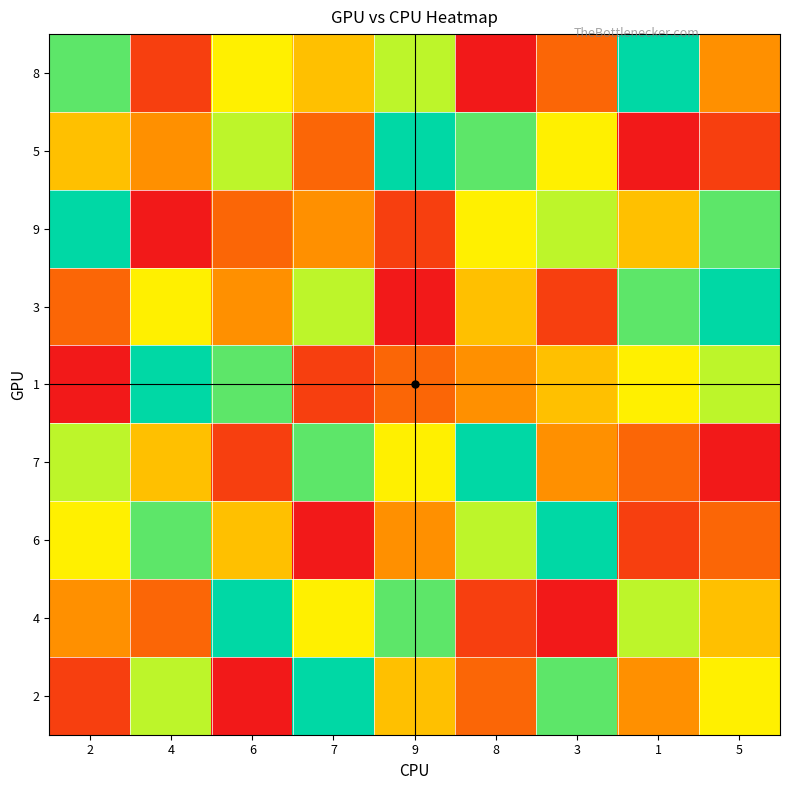

Reading right to left, transcribe all the data shown in this chart.

8: 5=4	1=9	3=3	8=1	9=7	7=5	6=6	4=2	2=8
5: 5=2	1=1	3=6	8=8	9=9	7=3	6=7	4=4	2=5
9: 5=8	1=5	3=7	8=6	9=2	7=4	6=3	4=1	2=9
3: 5=9	1=8	3=2	8=5	9=1	7=7	6=4	4=6	2=3
1: 5=7	1=6	3=5	8=4	9=3	7=2	6=8	4=9	2=1
7: 5=1	1=3	3=4	8=9	9=6	7=8	6=2	4=5	2=7
6: 5=3	1=2	3=9	8=7	9=4	7=1	6=5	4=8	2=6
4: 5=5	1=7	3=1	8=2	9=8	7=6	6=9	4=3	2=4
2: 5=6	1=4	3=8	8=3	9=5	7=9	6=1	4=7	2=2